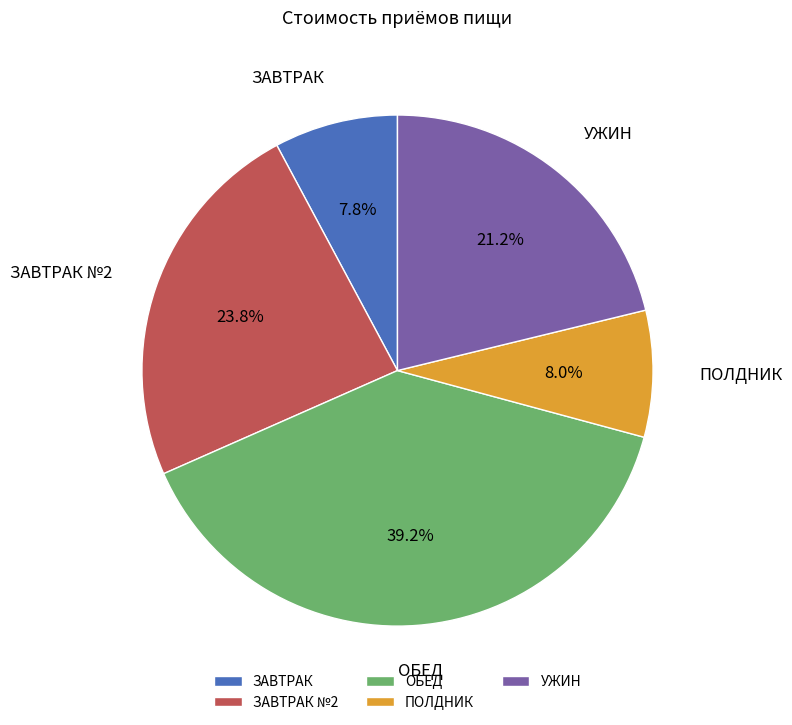

How many slices are in this pie chart?

5